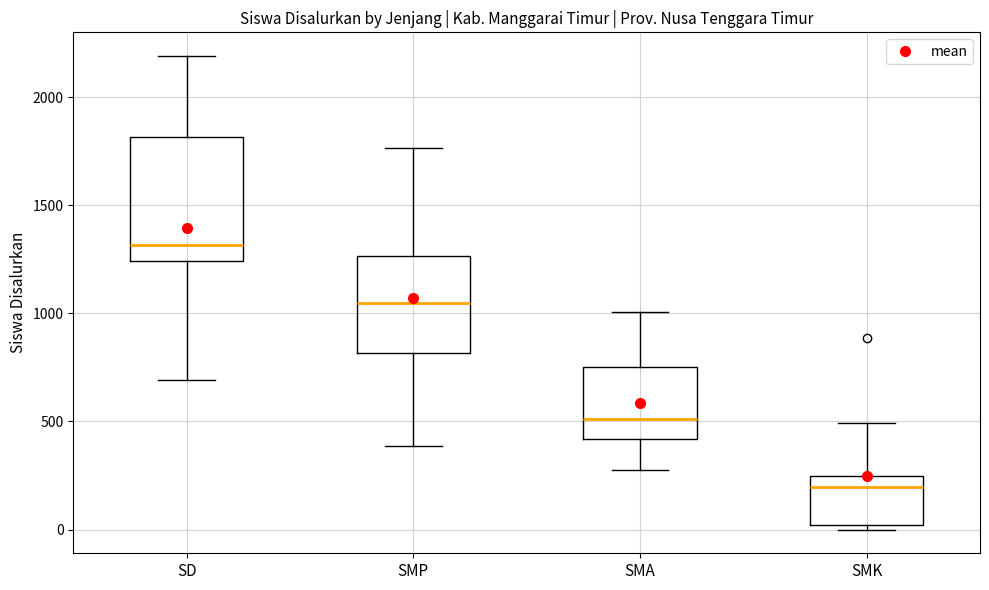

Which box has the highest median line?

SD